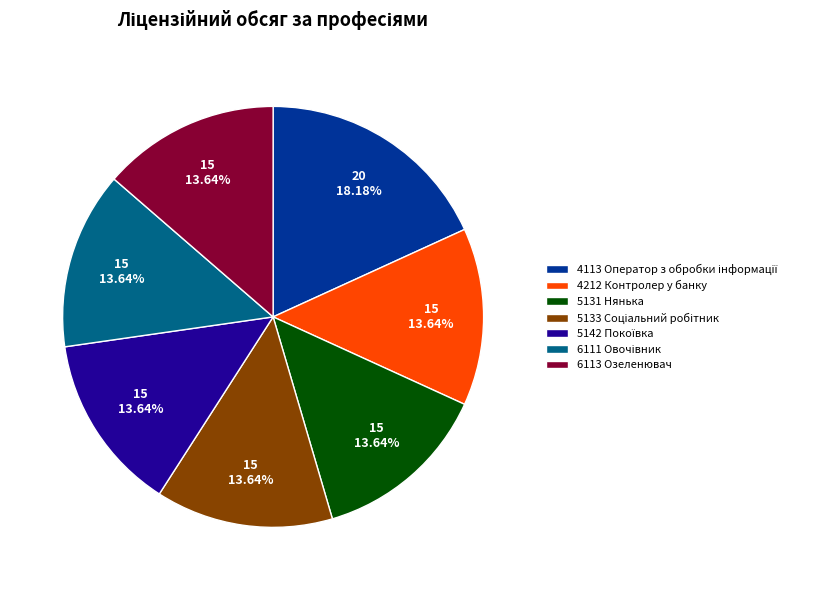

Is there any slice that represents more than half of the pie?

No